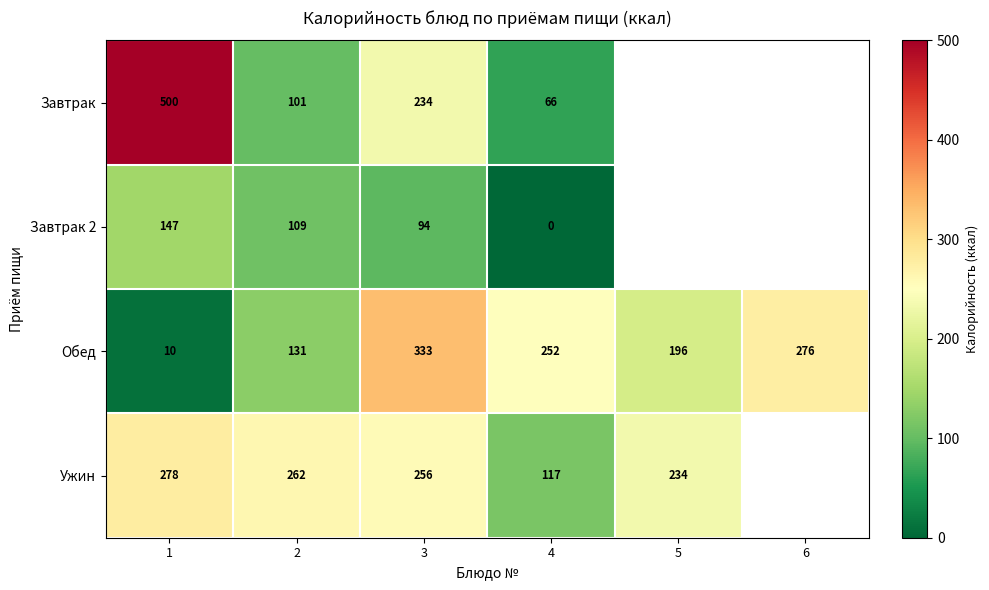

List the labels in order of Обед value, largest first.

3, 6, 4, 5, 2, 1